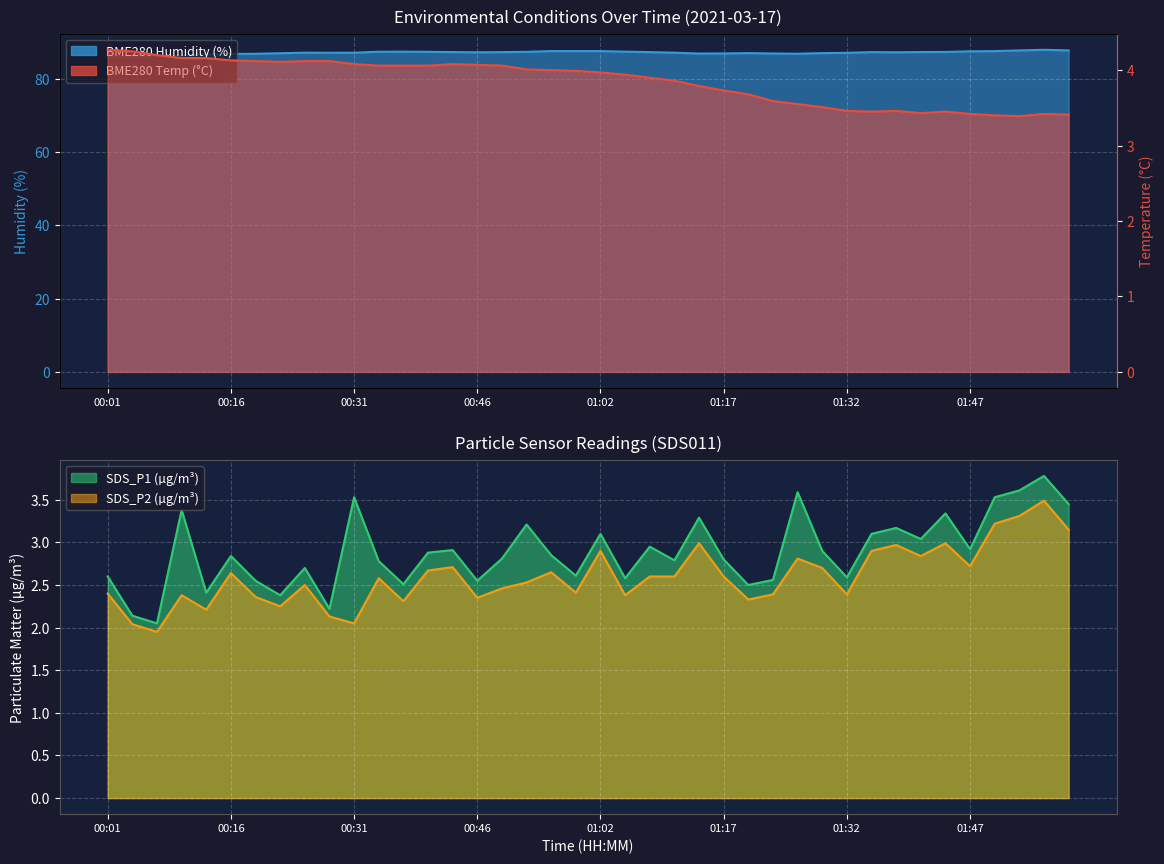

What is the label of the 23rd point from the right?

00:52